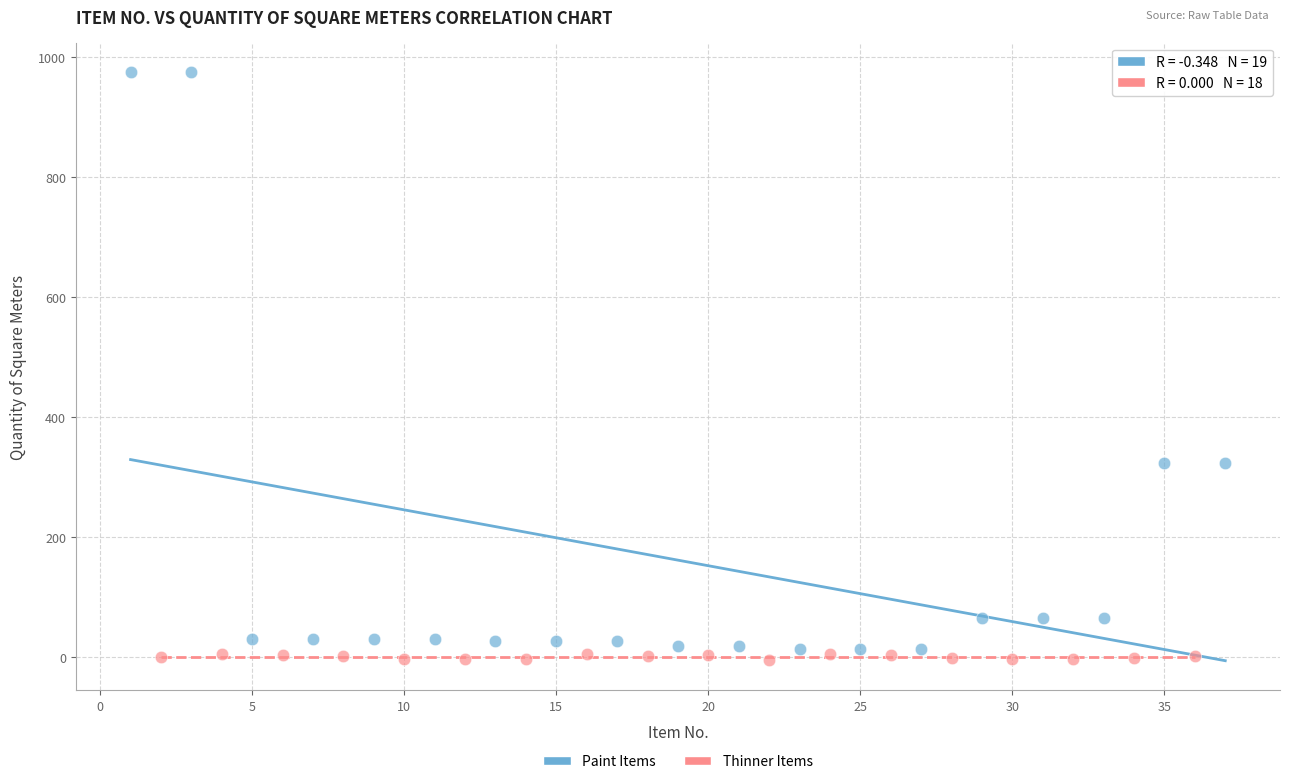

Which series contains the highest Y value?

Paint Items